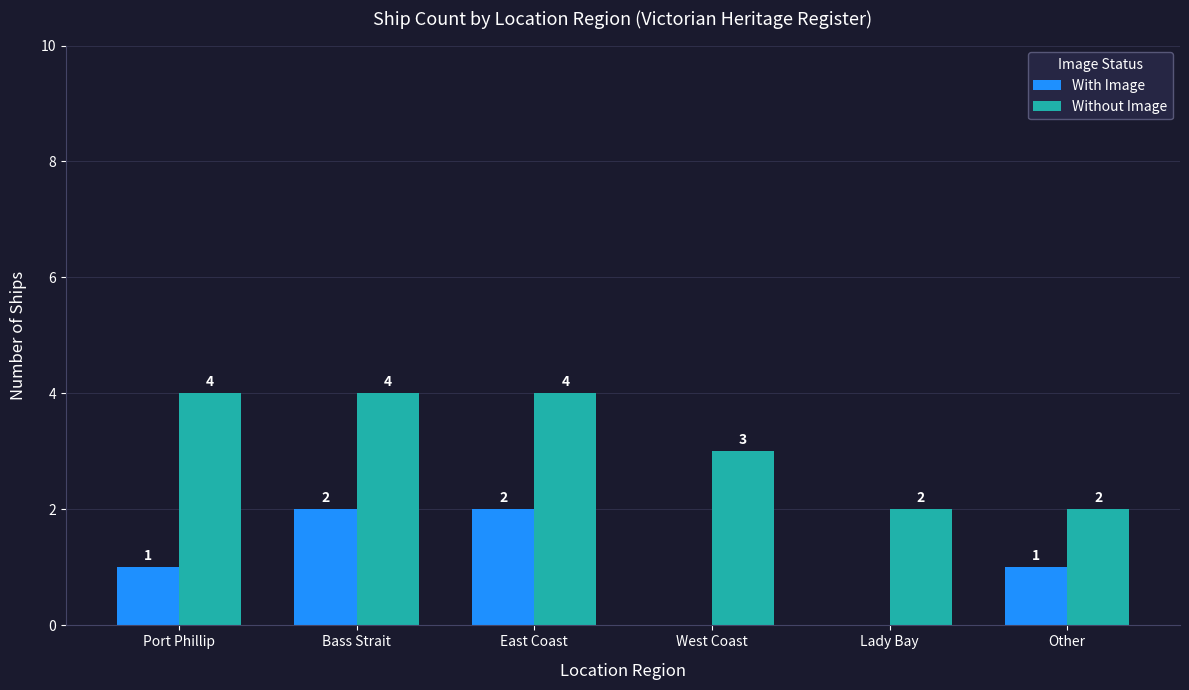

The With Image series shows 1 at Port Phillip. True or false?

True